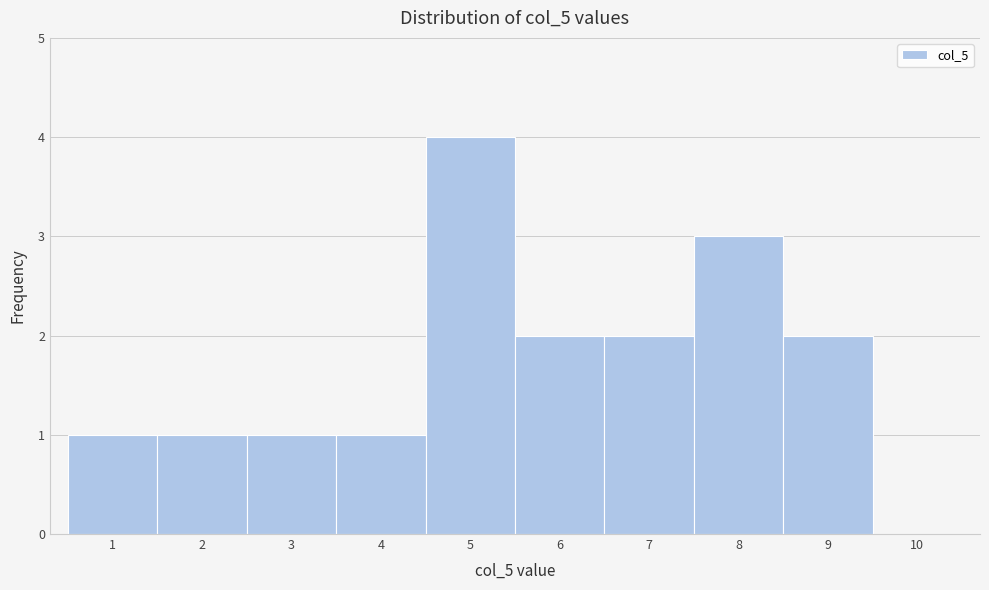

What is the height of the bar covering 2.5 to 3.5 on the x-axis? The values are not printed on the chart, so give them approximately, as read against the axis.

1